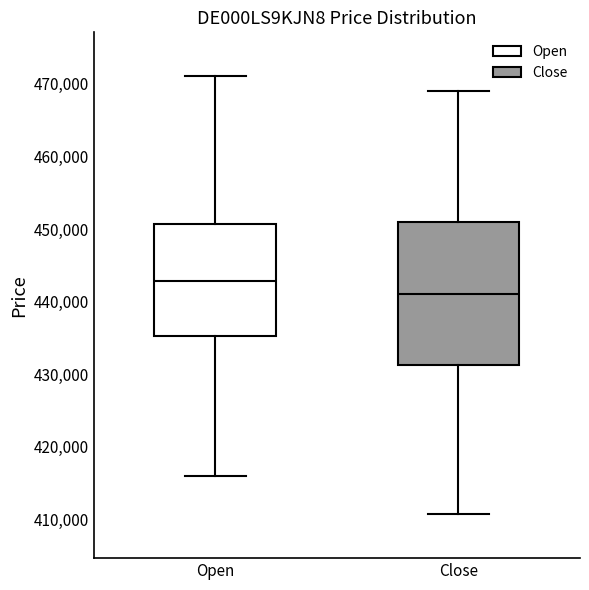

Reading left to right, read every box against the y-axis: the position of its median line, the range the box covers, and the ends of its whiskers. The values are not printed on the chart, so give them approximately, as read against the axis.

Open: median 443000, box 435000 to 451000, whiskers 416000 to 471000
Close: median 441000, box 431000 to 451000, whiskers 411000 to 469000